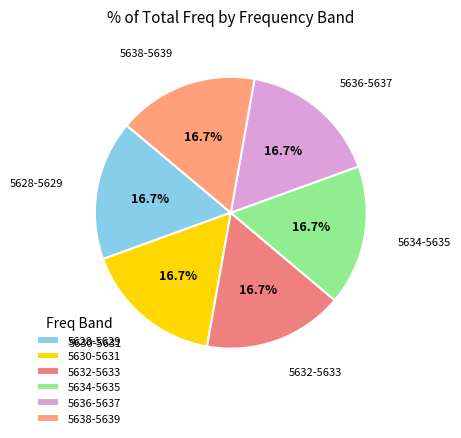

What is the total percentage of 5630-5631 and 5638-5639?

33.3%